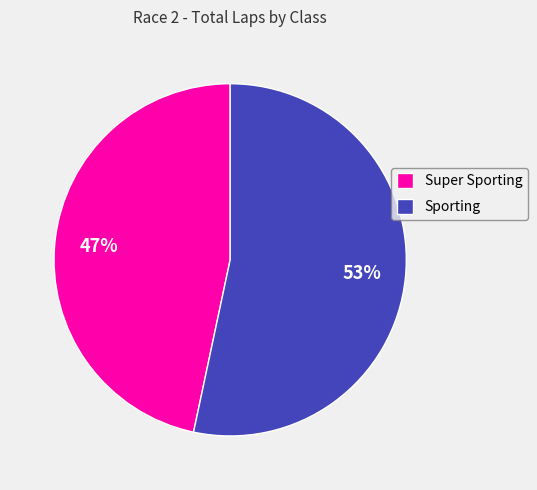

Rank the categories by value from lowest to highest.

Super Sporting, Sporting